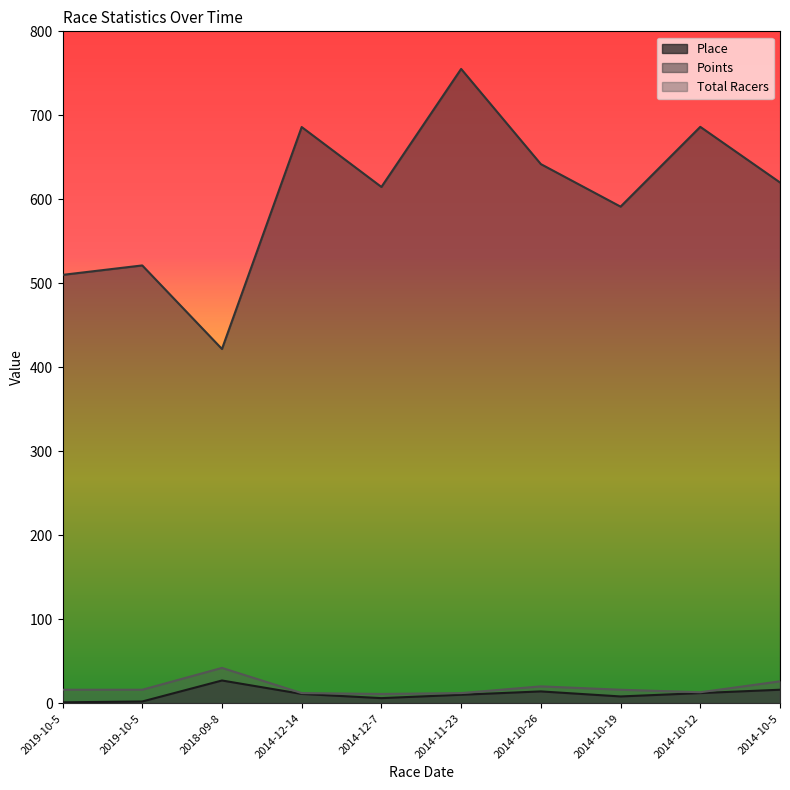

What is the spread (max minus min) of values at 2018-09-8?

394.8